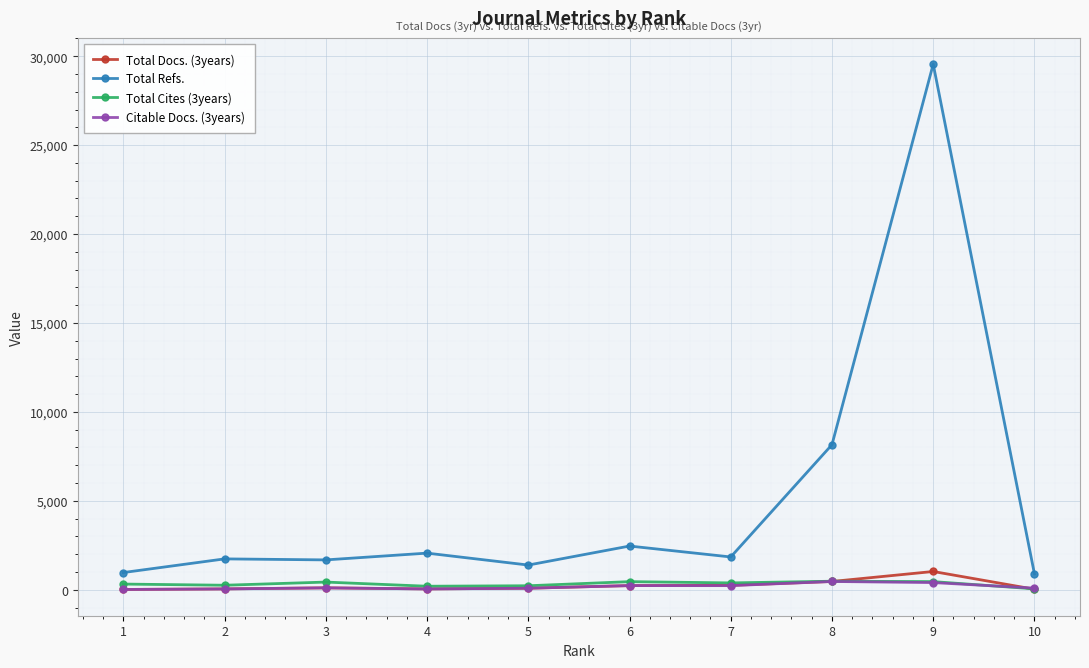

Which series has the largest total across all categories?

Total Refs.